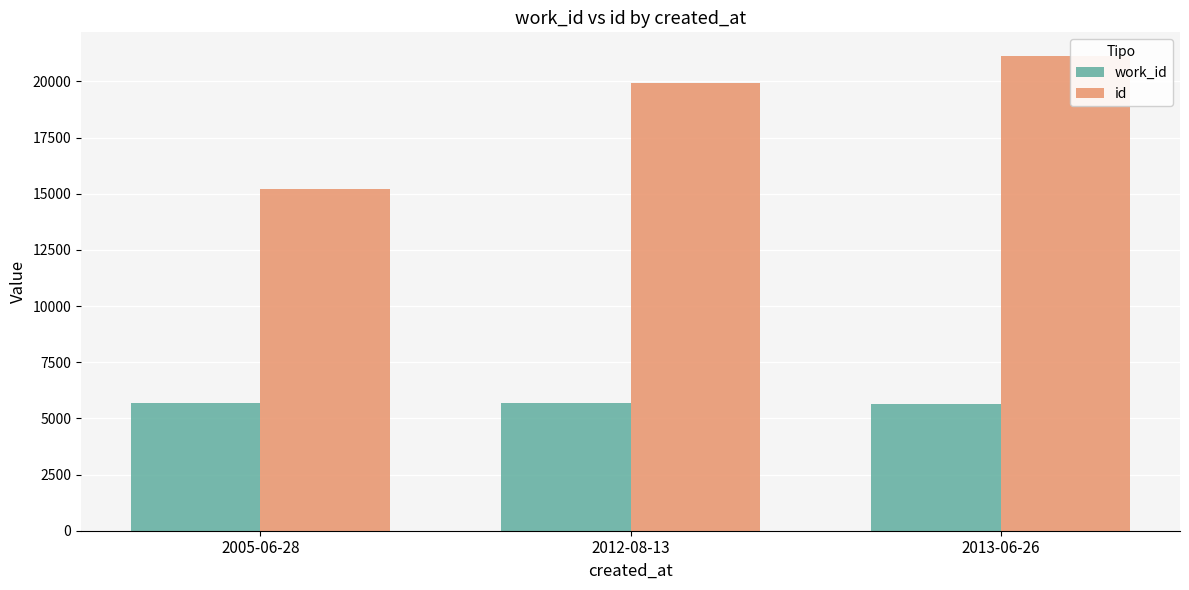

Which series has the largest total across all categories?

id